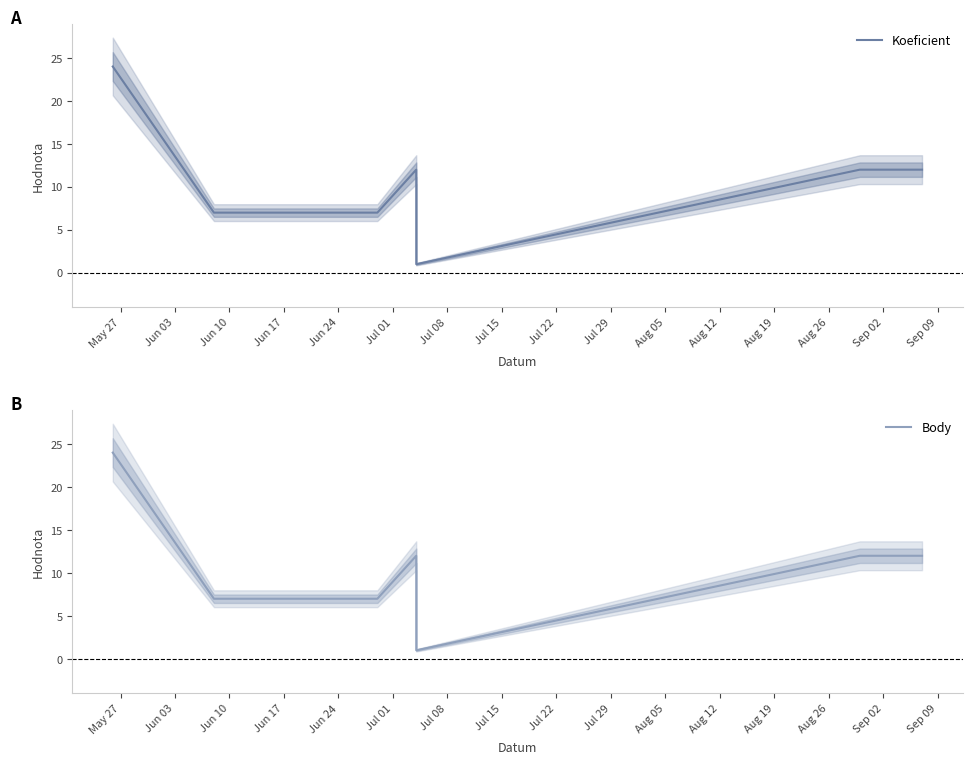

What position from the left is Jun 24?

5